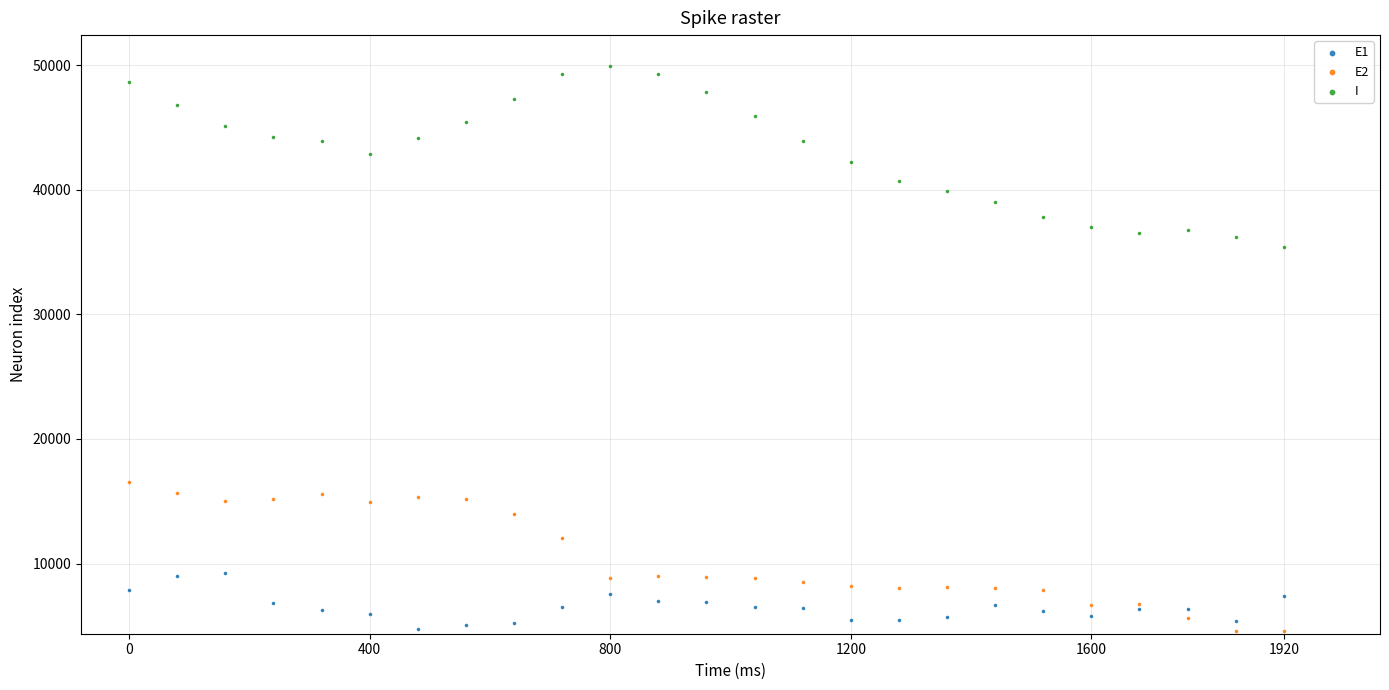

Which series has the largest Y range (max minus min)?

I